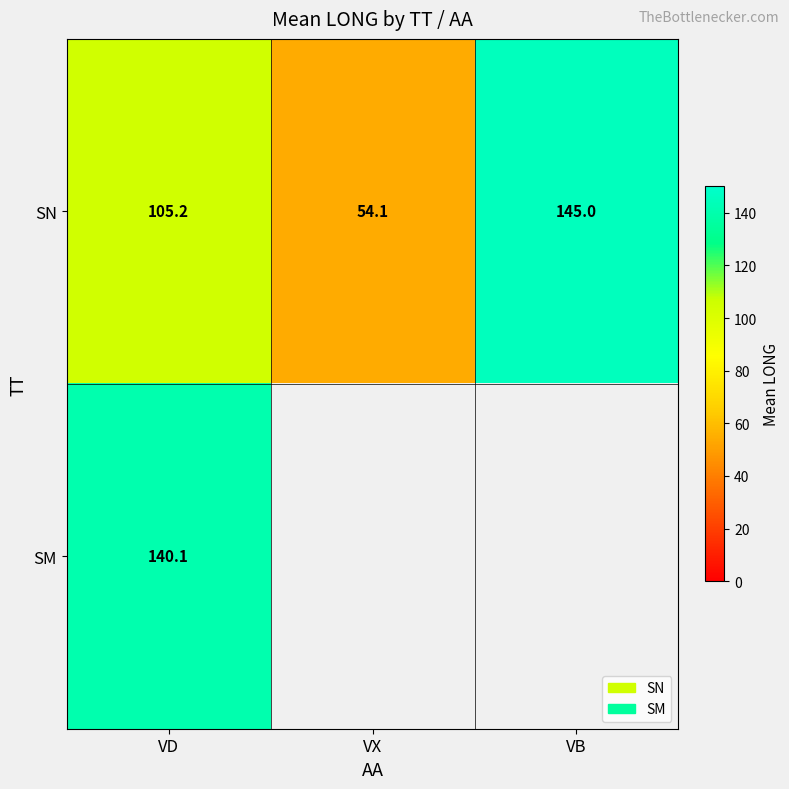

List the labels in order of SN value, smallest first.

VX, VD, VB